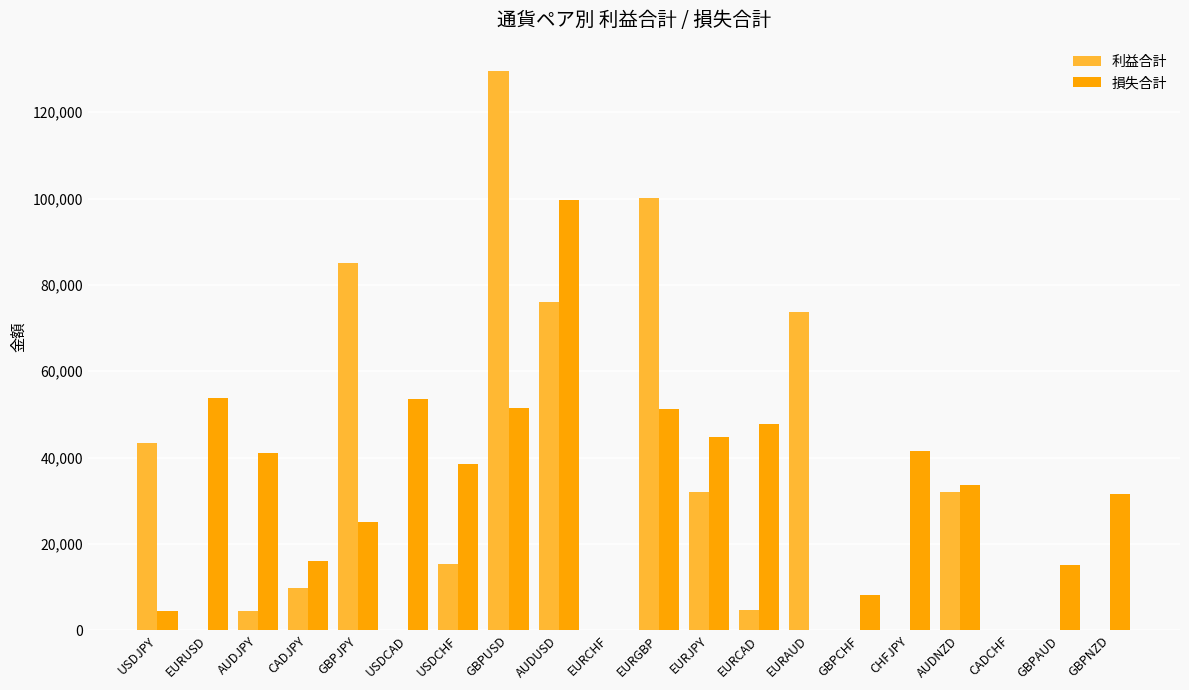

What are all the series names shown in the legend?

利益合計, 損失合計